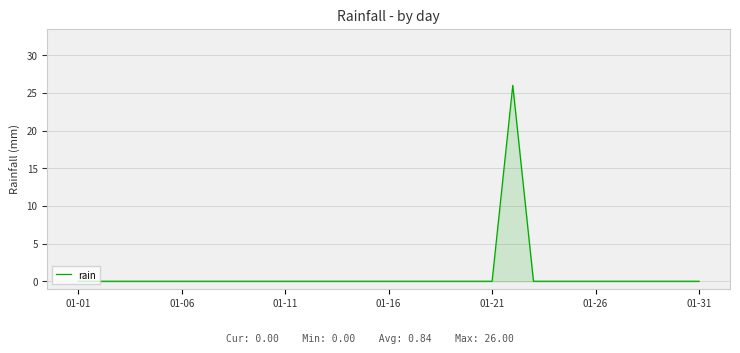

Count the number of data series in this chart.

1